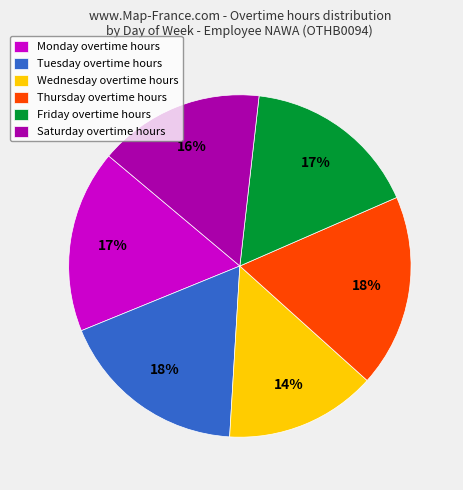

Is there any slice that represents more than half of the pie?

No